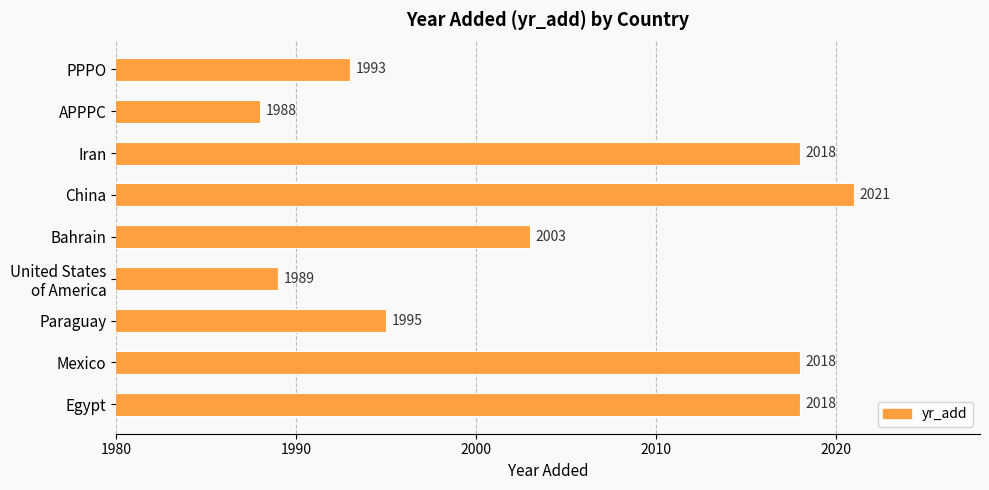

What is the sum of the values at Paraguay and PPPO?

3988